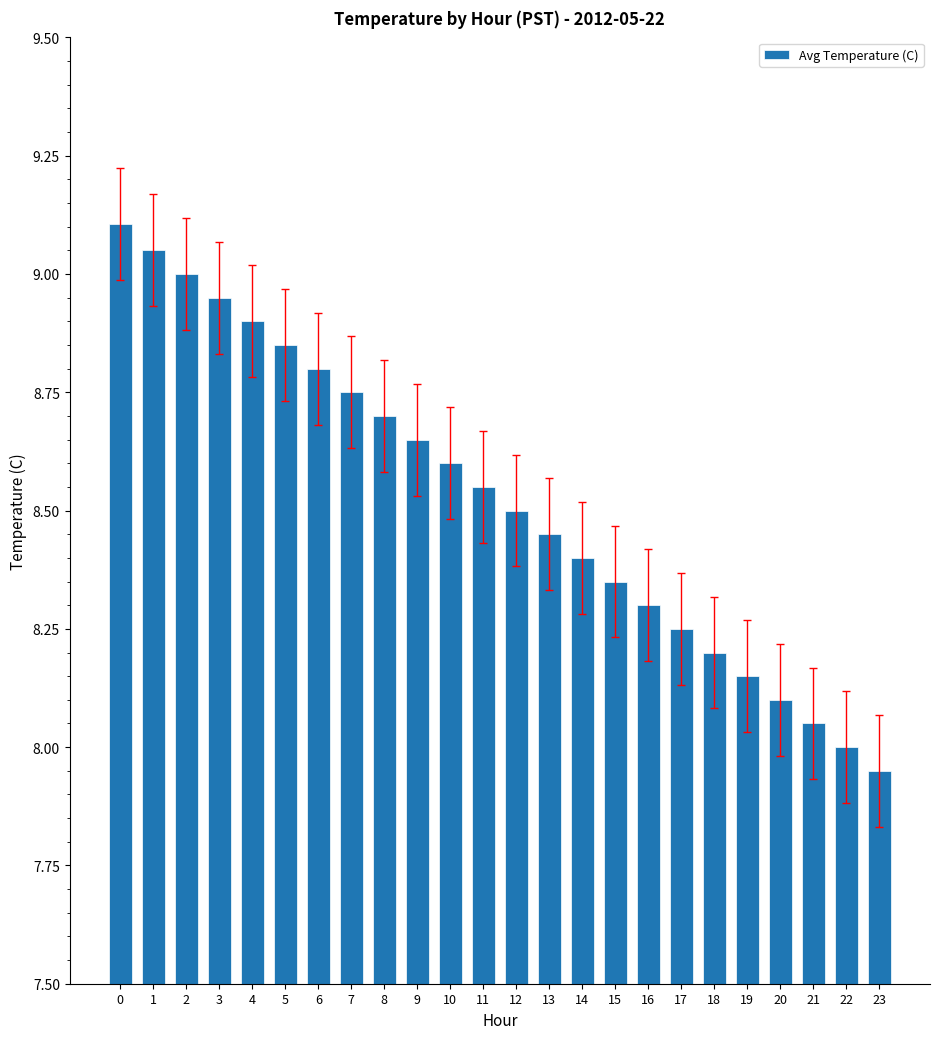

What is the sum of all values?

204.6